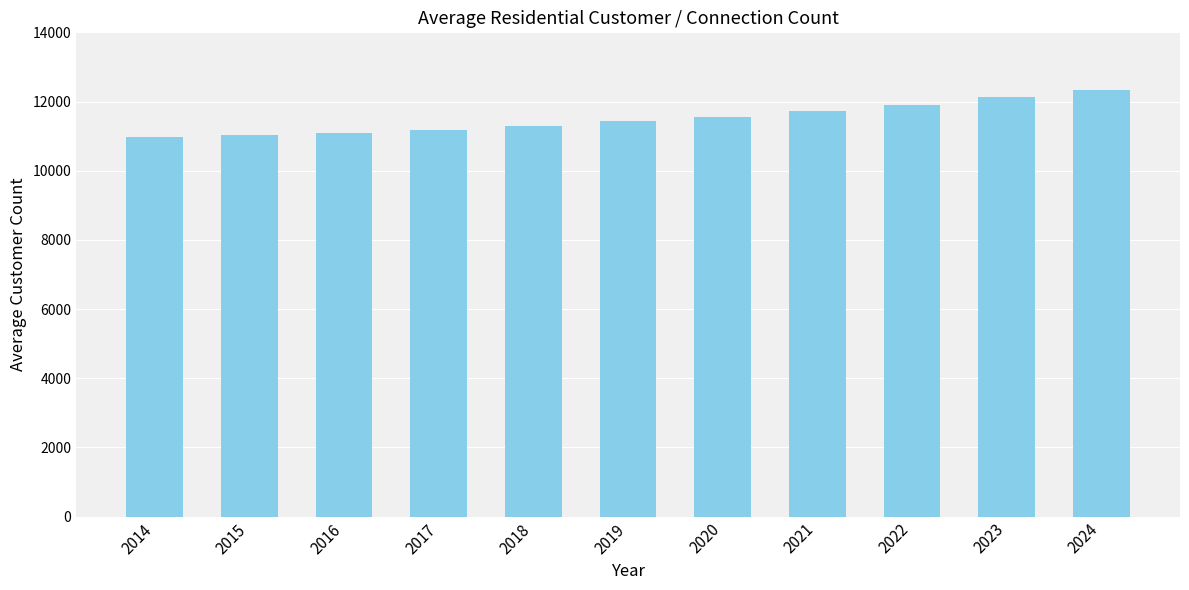

What is the difference between the values at 2019 and 2021?

296.2